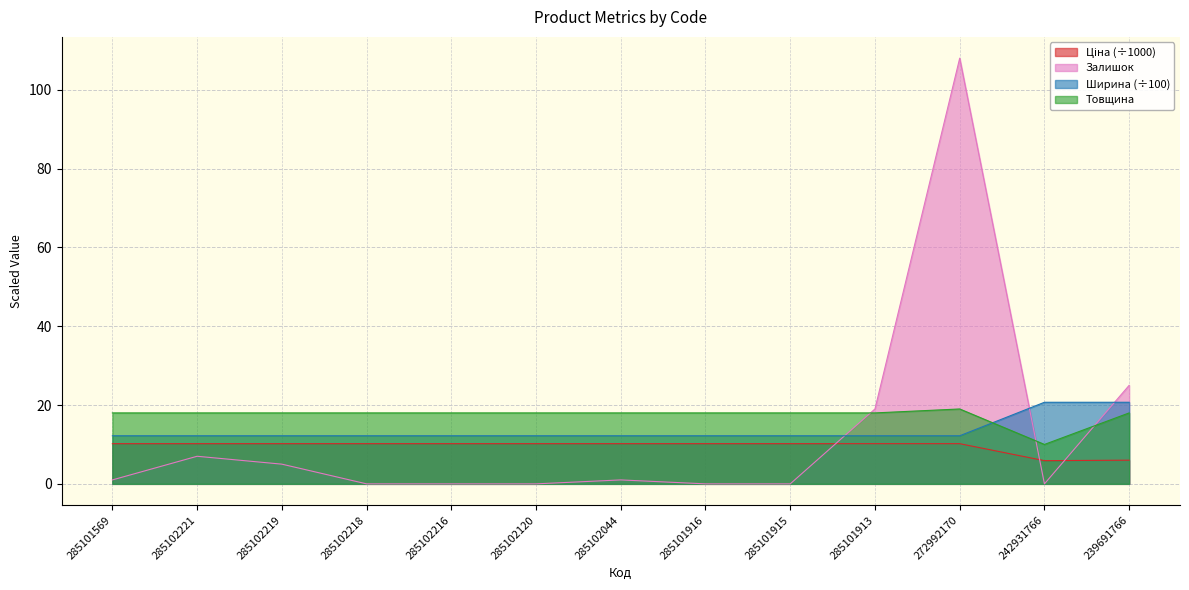

True or false: Ціна and Товщина cross at least once.

False